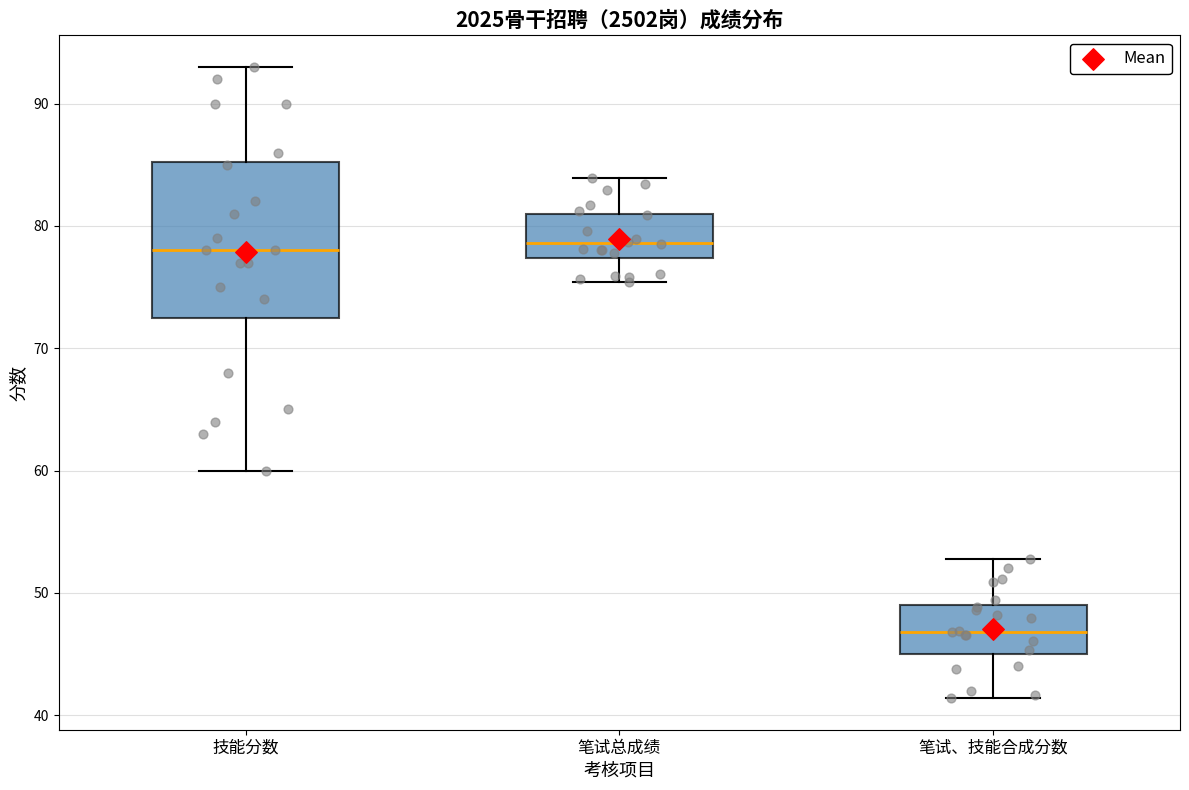

Reading left to right, read every box against the y-axis: the position of its median line, the range the box covers, and the ends of its whiskers. The values are not printed on the chart, so give them approximately, as read against the axis.

技能分数: median 78, box 73 to 85, whiskers 60 to 93
笔试总成绩: median 79, box 77 to 81, whiskers 75 to 84
笔试、技能合成分数: median 47, box 45 to 49, whiskers 41 to 53